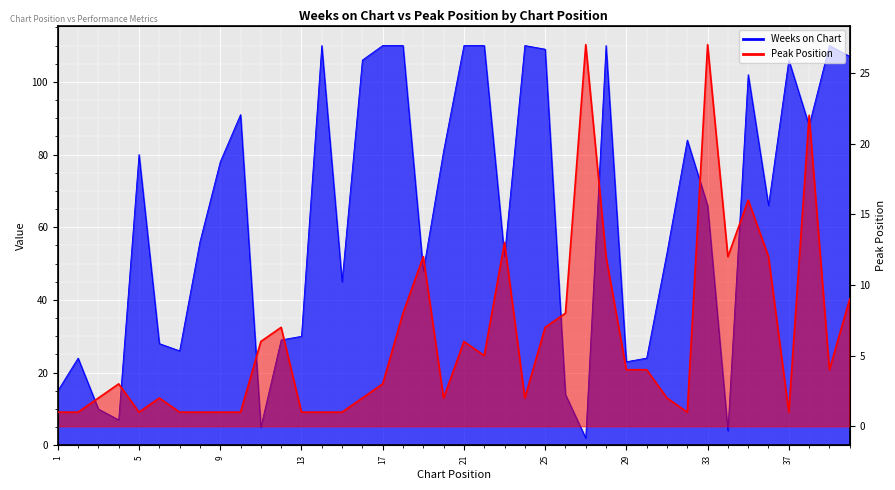

What are all the series names shown in the legend?

Weeks on Chart, Peak Position